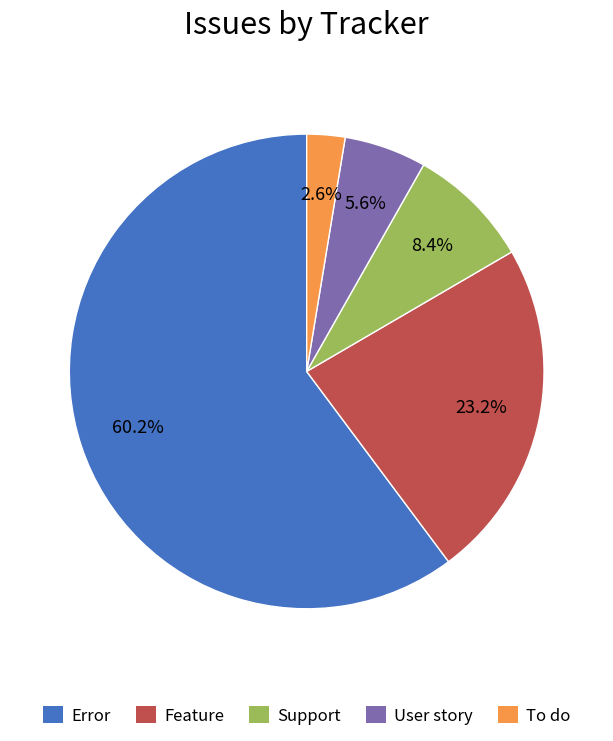

Between Feature and User story, which is larger?

Feature